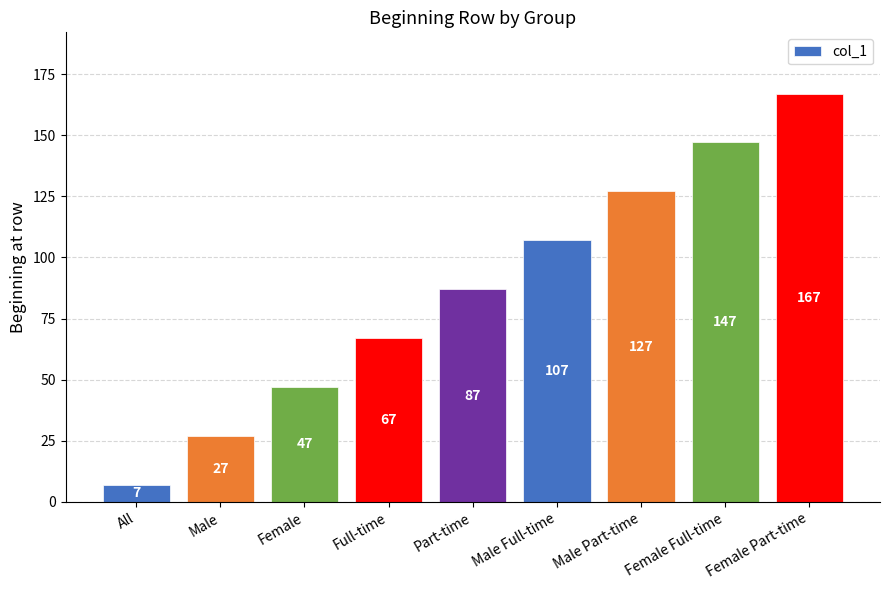

What is the greatest value displayed?

167